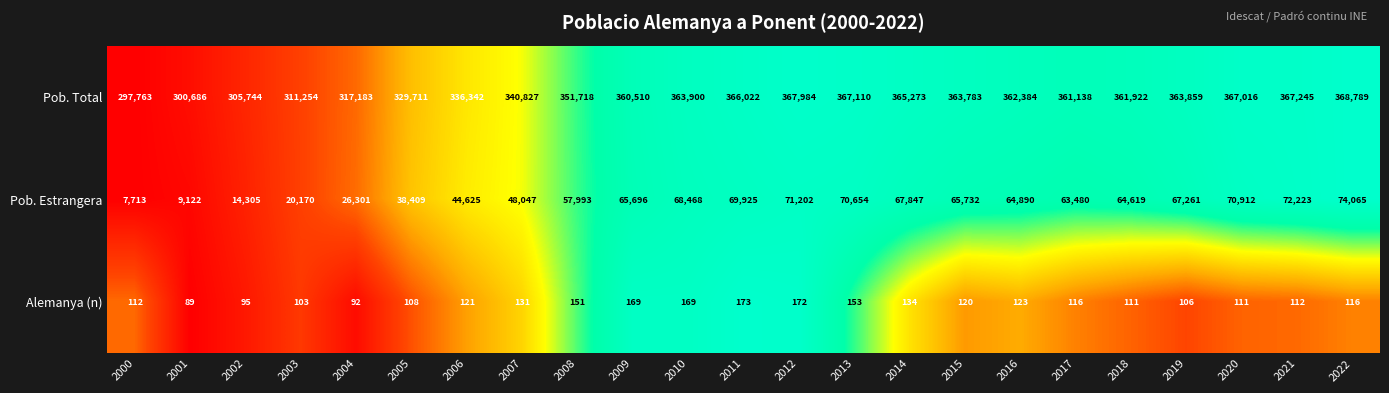

Which category has the highest value across all series?

2022